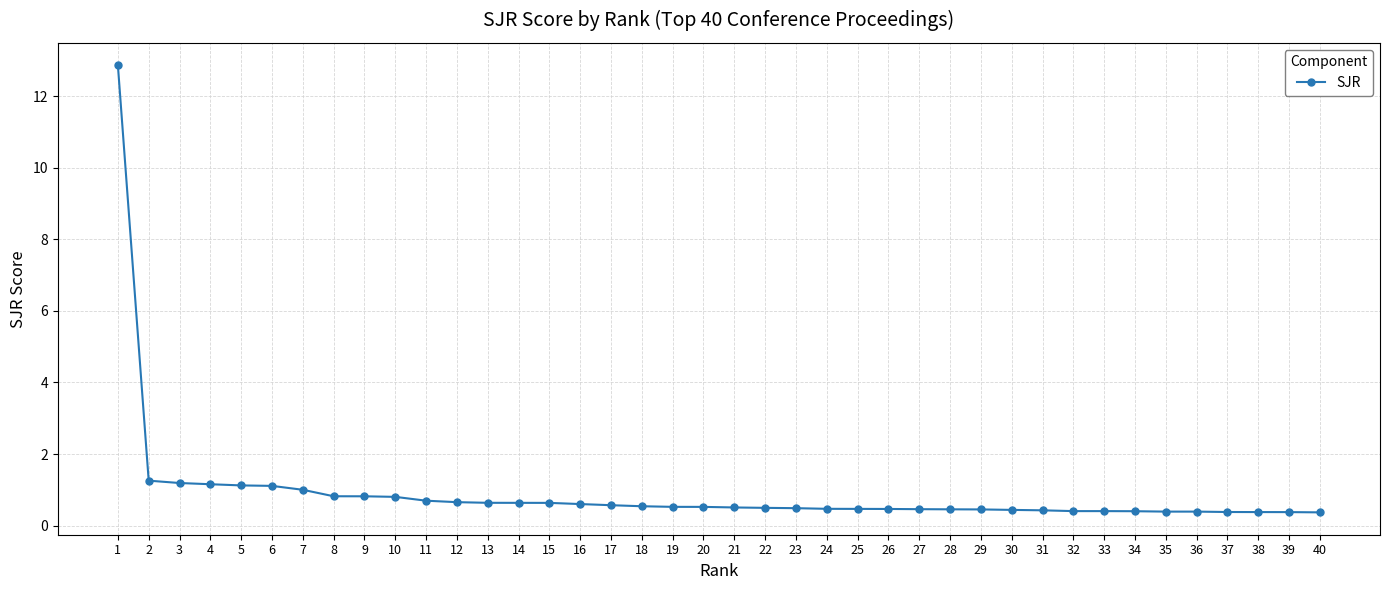

Is it true that the value at 23 is 0.5?

True